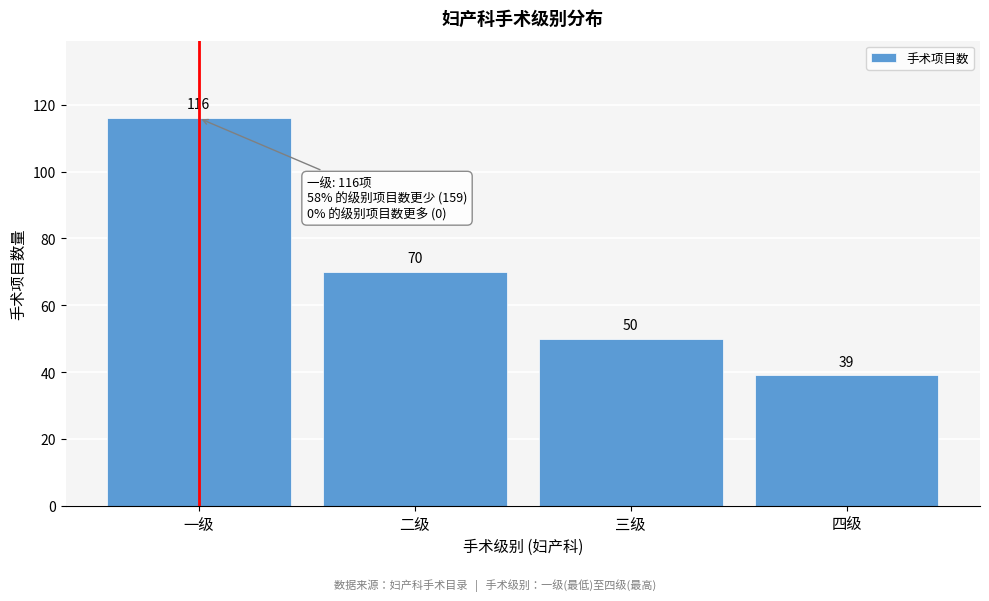

Reading left to right, transcribe all the data shown in this chart.

116	70	50	39